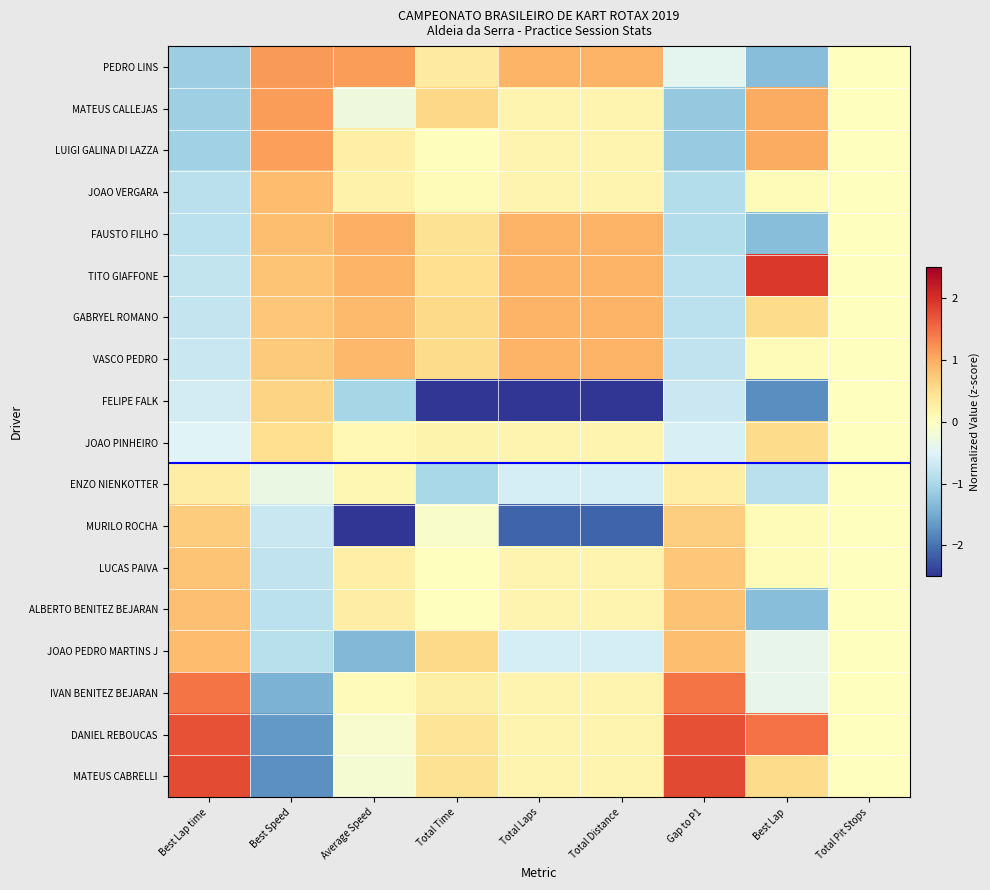

Between Total Laps and Total Pit Stops, which series saw the biggest shift?

FELIPE FALK